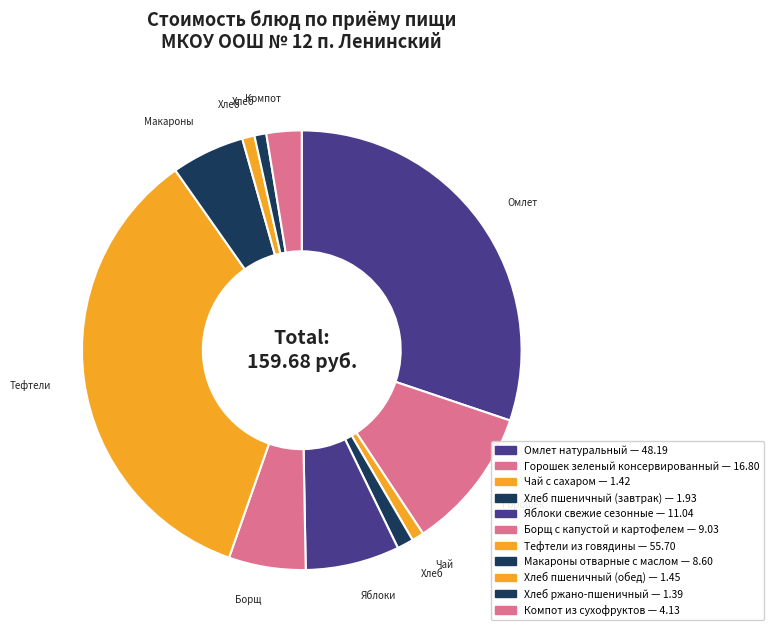

To the nearest percent, what portion does Омлет натуральный represent?

30%